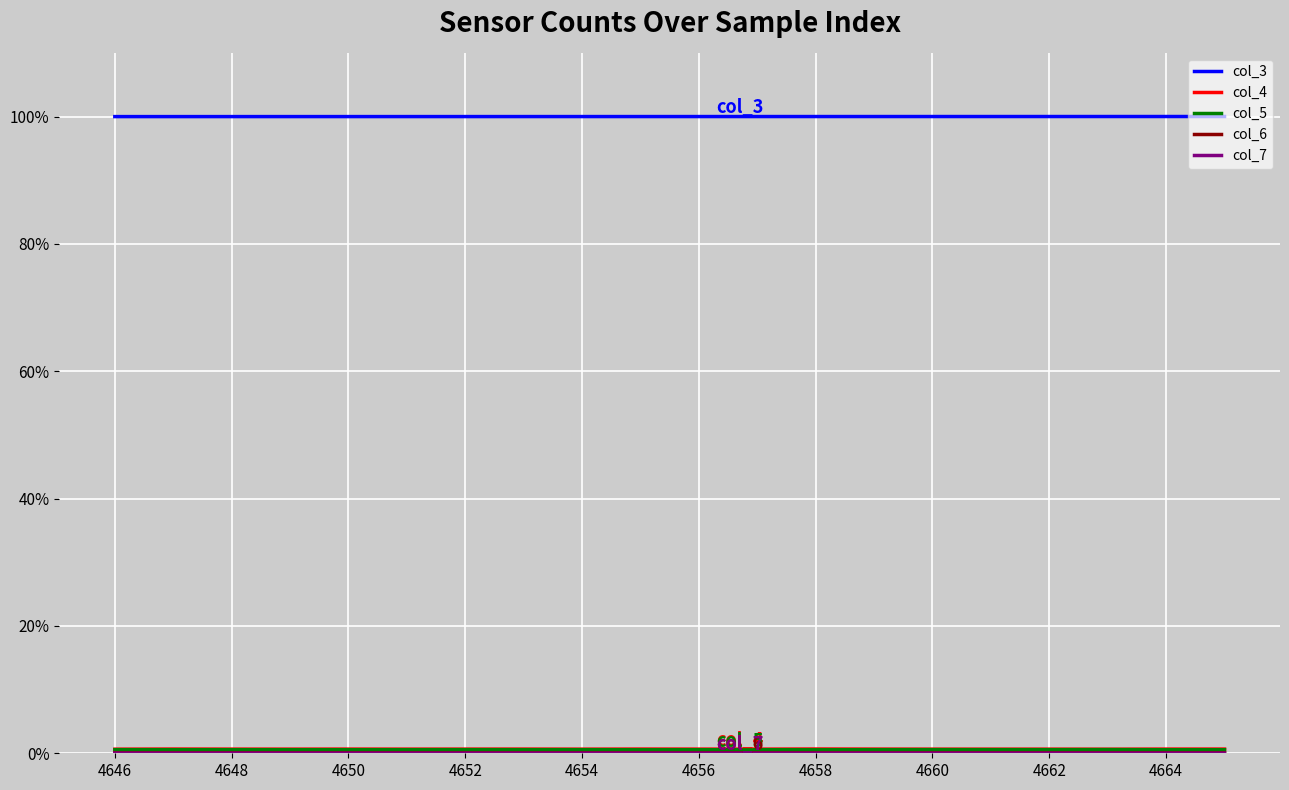

Which series has the largest total across all categories?

col_3